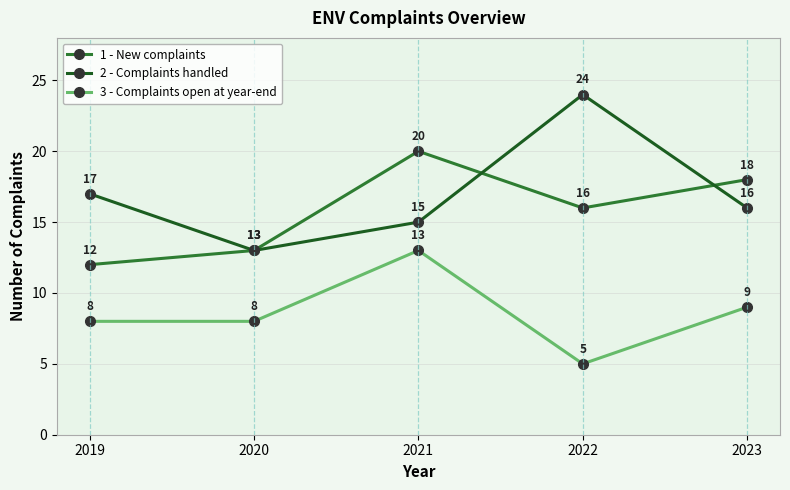

Reading left to right, transcribe all the data shown in this chart.

1 - New complaints: 12	13	20	16	18
2 - Complaints handled: 17	13	15	24	16
3 - Complaints open at year-end: 8	8	13	5	9